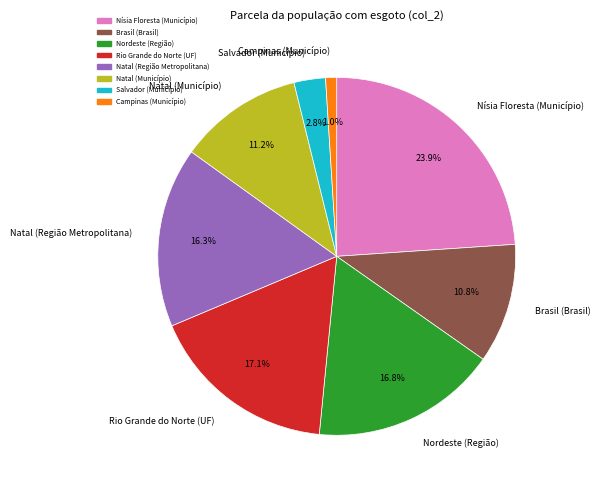

Is it true that Natal (Município) is 11% of the pie?

True